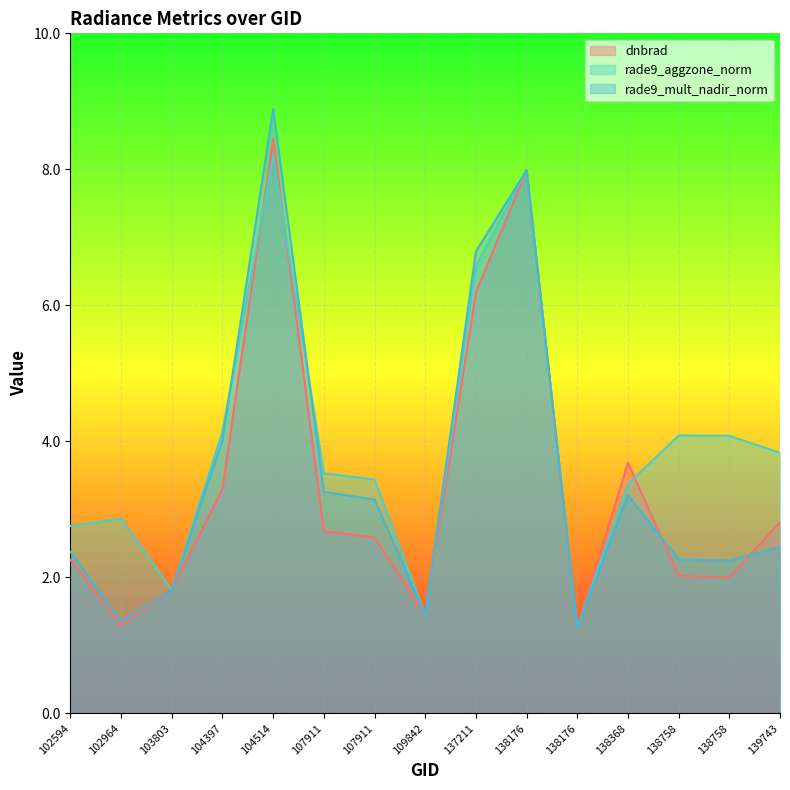

How many distinct data groups are displayed?

3